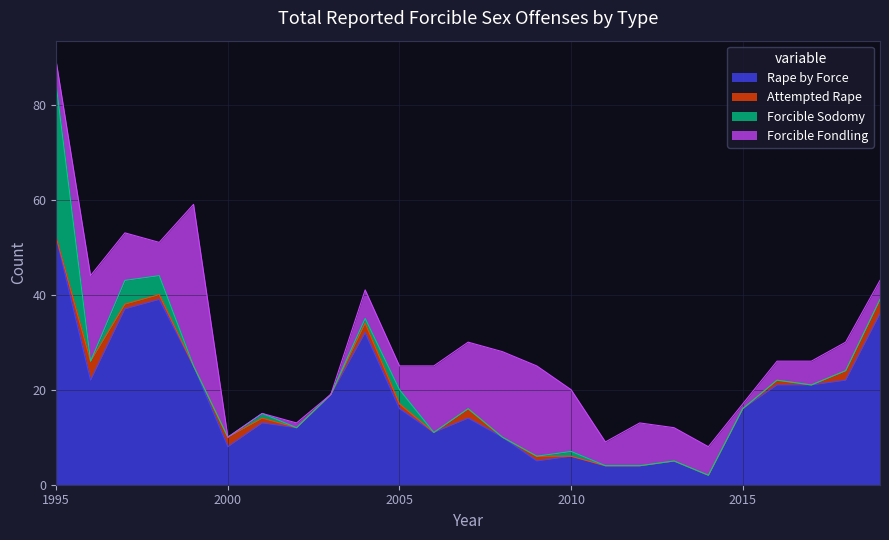

What are all the series names shown in the legend?

Rape by Force, Attempted Rape, Forcible Sodomy, Forcible Fondling